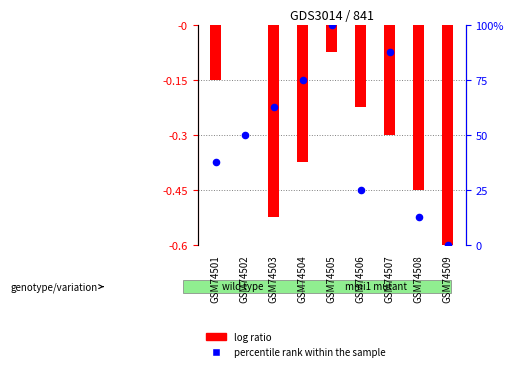

At how many categories does at least one series exceed 34?

6